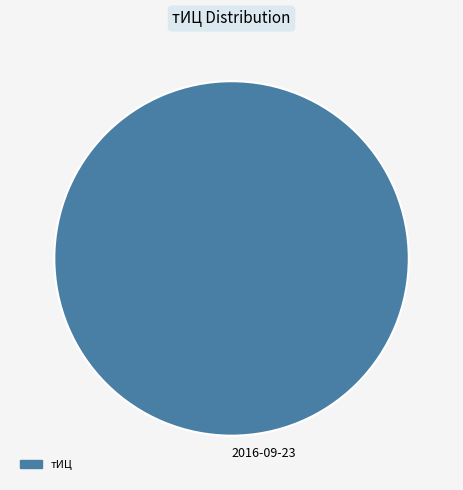

Rank the categories by value from highest to lowest.

2016-09-23